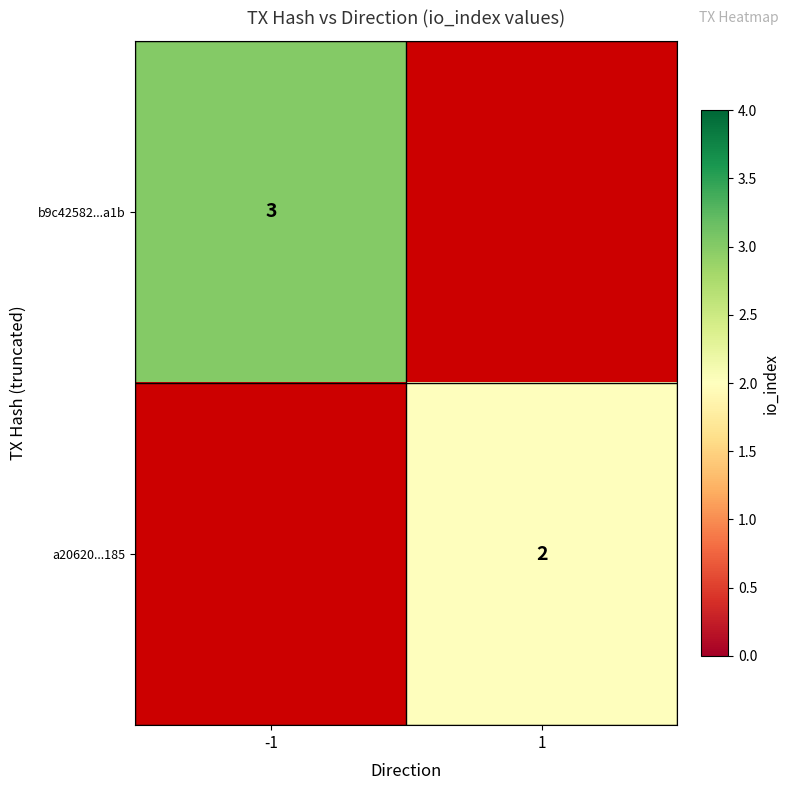

True or false: b9c42582...a1b has a value of 0.7 at -1.

False